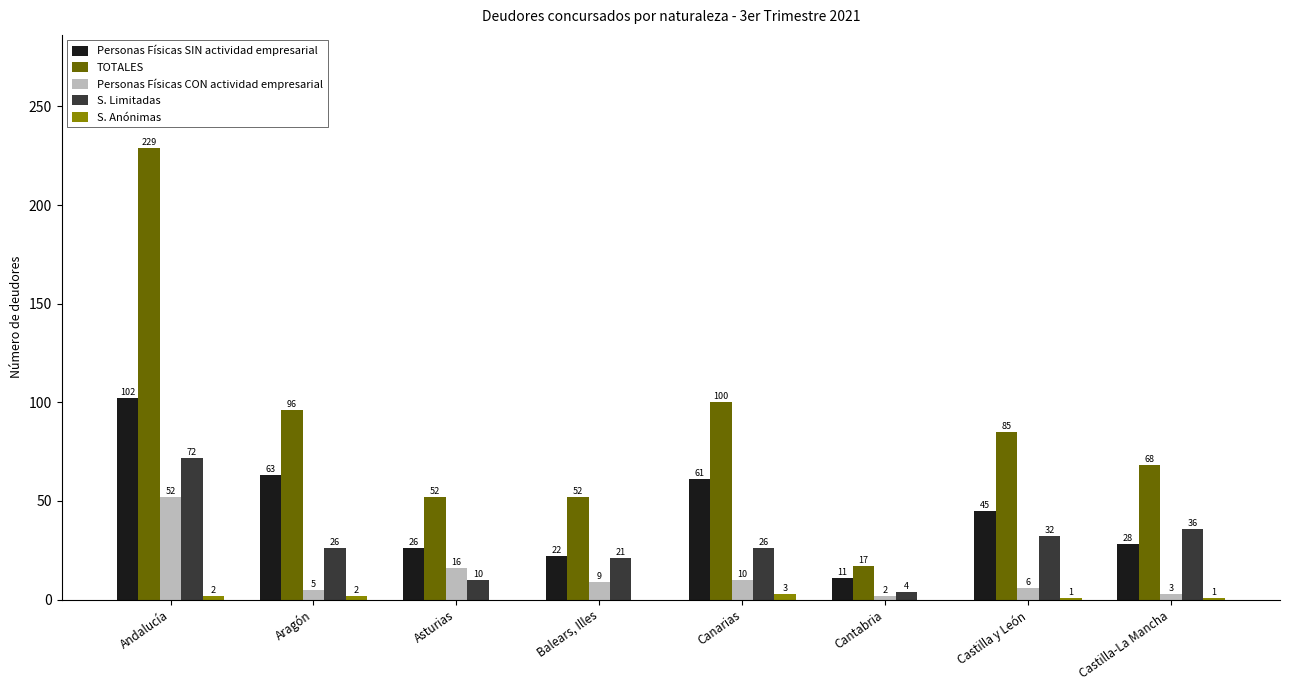

At which category is the sum across all series the highest?

Andalucía